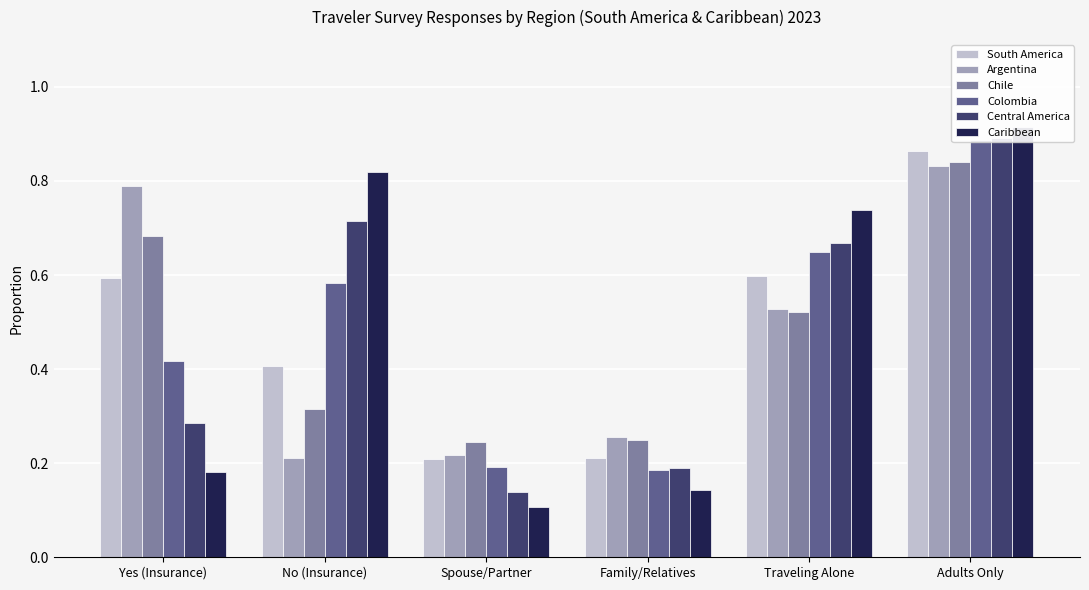

Which has a higher value, Adults Only or No (Insurance)?

Adults Only